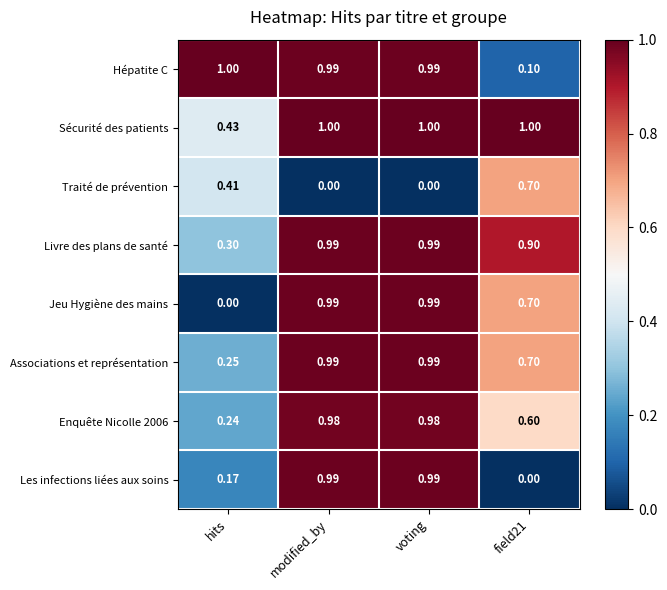

Between hits and modified_by, which series saw the biggest shift?

Jeu Hygiène des mains